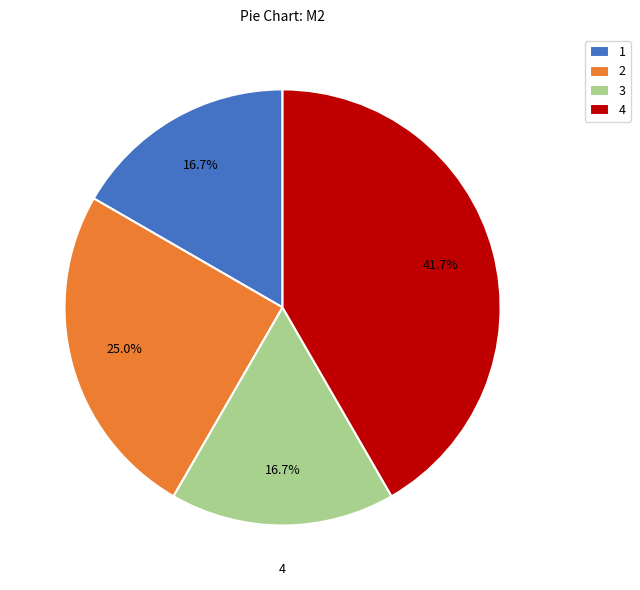

Does any single category account for the majority?

No